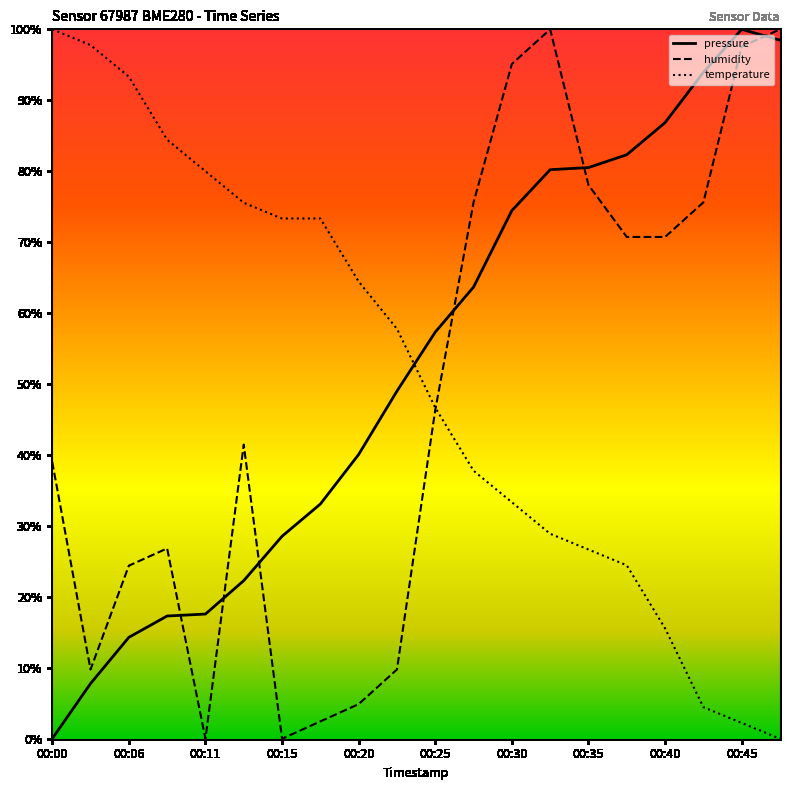

What are all the series names shown in the legend?

pressure, humidity, temperature